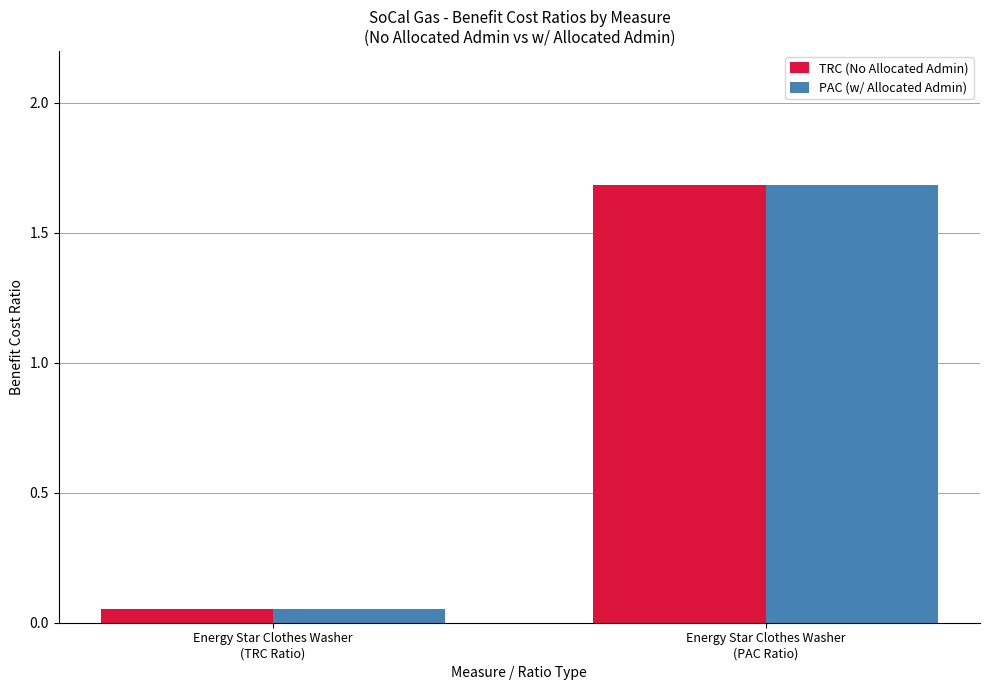

Where is TRC (No Allocated Admin) nearest to the value 0?

Energy Star Clothes Washer
(TRC Ratio)